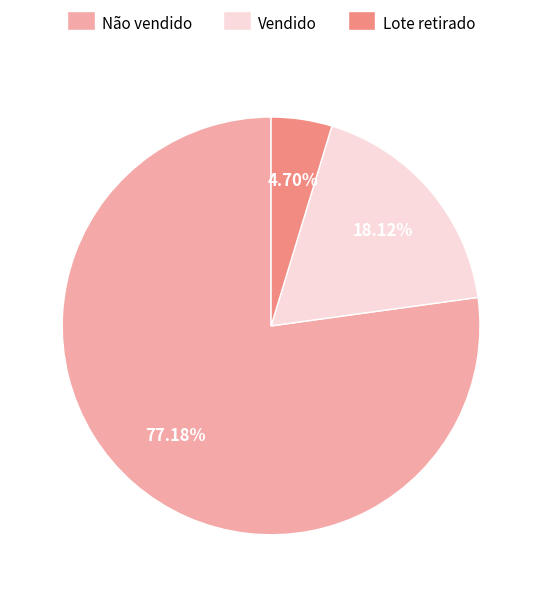

What is the ratio of the value at Lote retirado to the value at Não vendido?

0.1